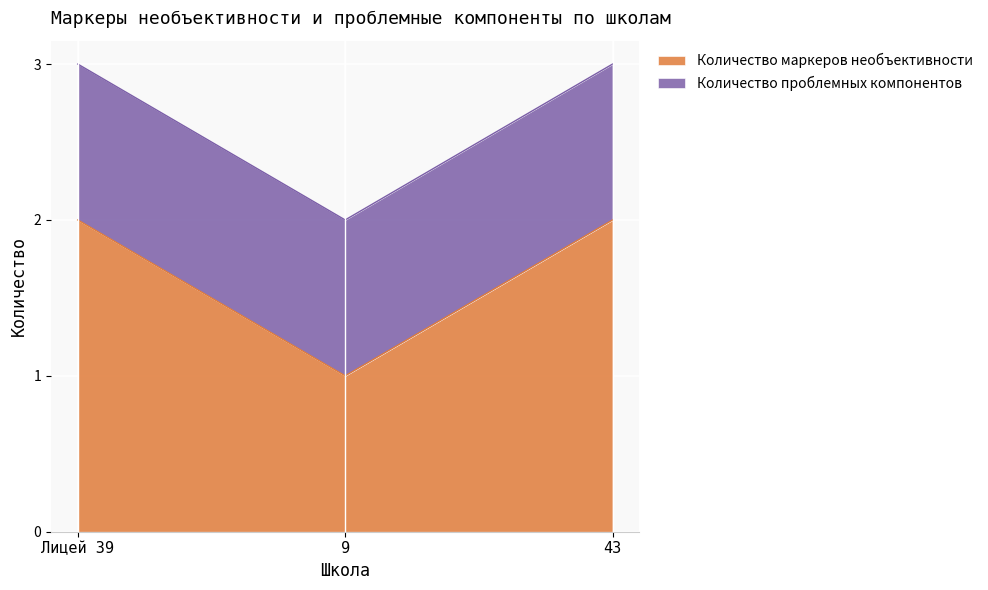

What is the change in value from 9 to 43?

+1